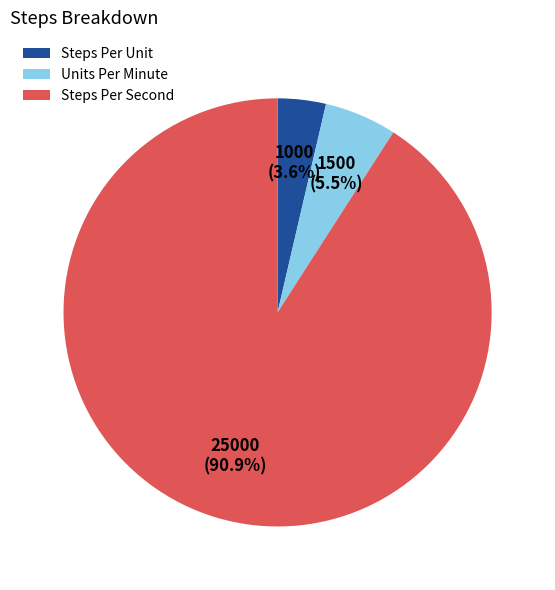

How many segments does this pie chart have?

3